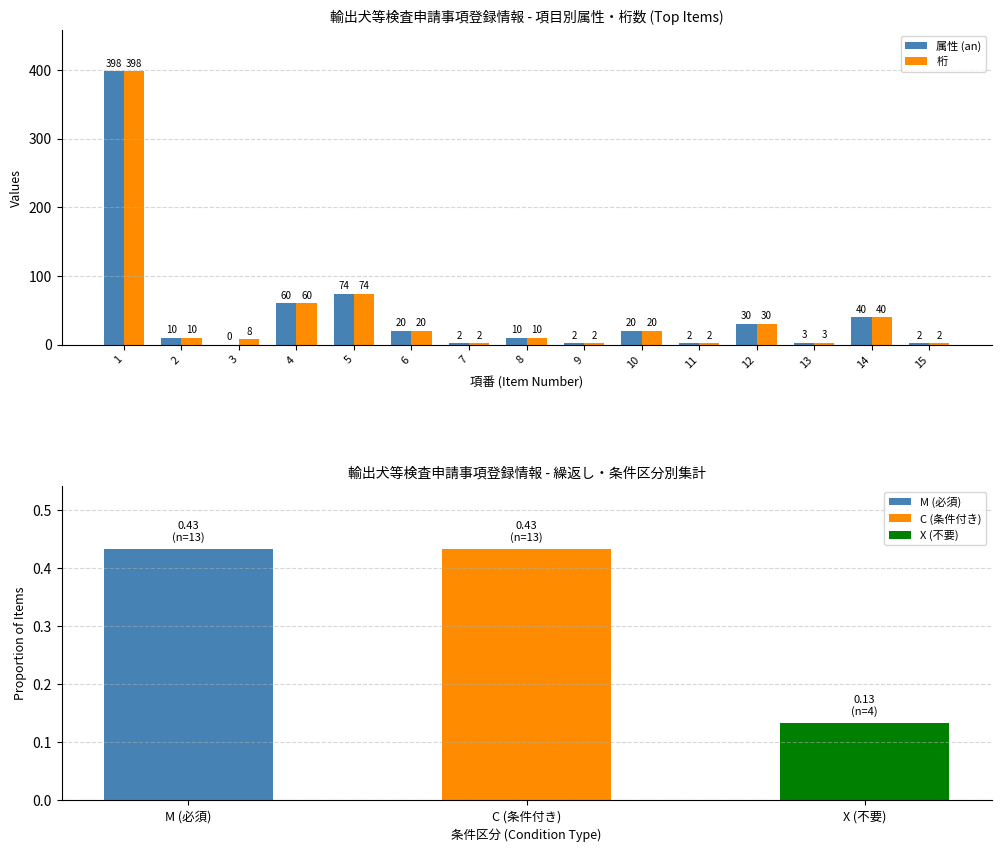

At 12, list the series in order from largest to smallest.

属性 (an), 桁